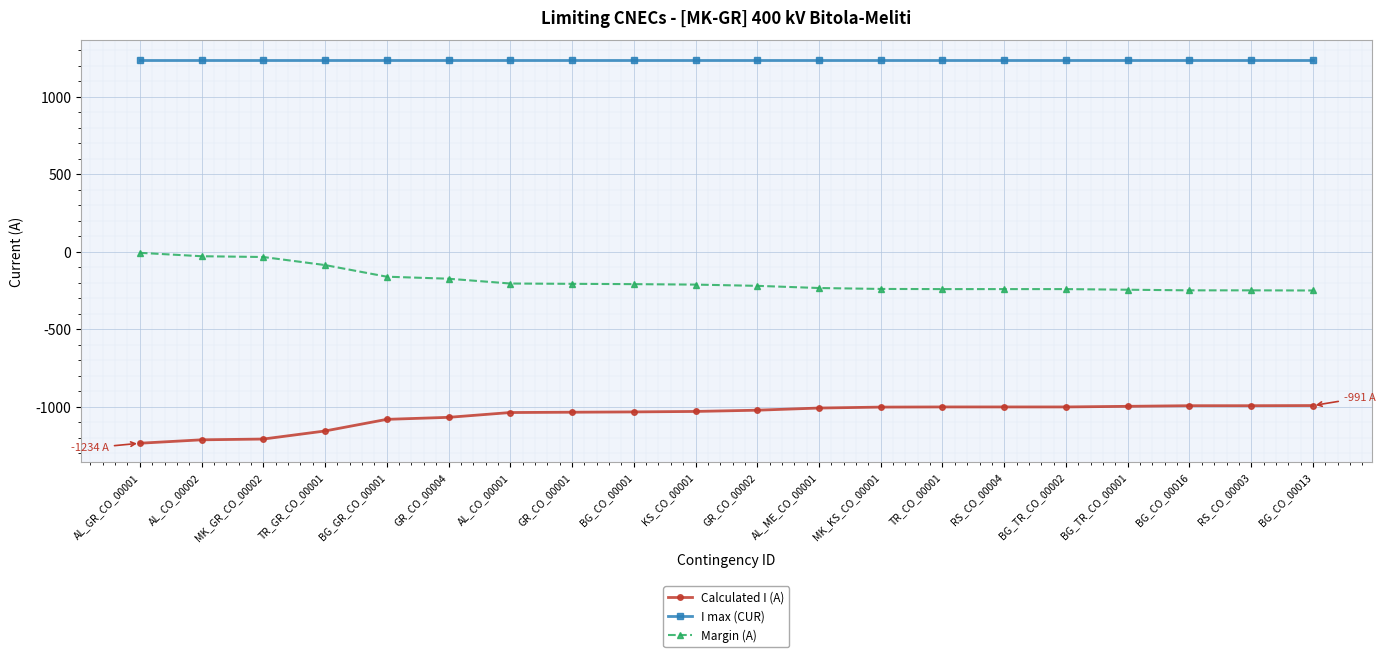

True or false: Calculated I (A) and Margin (A) cross at least once.

False